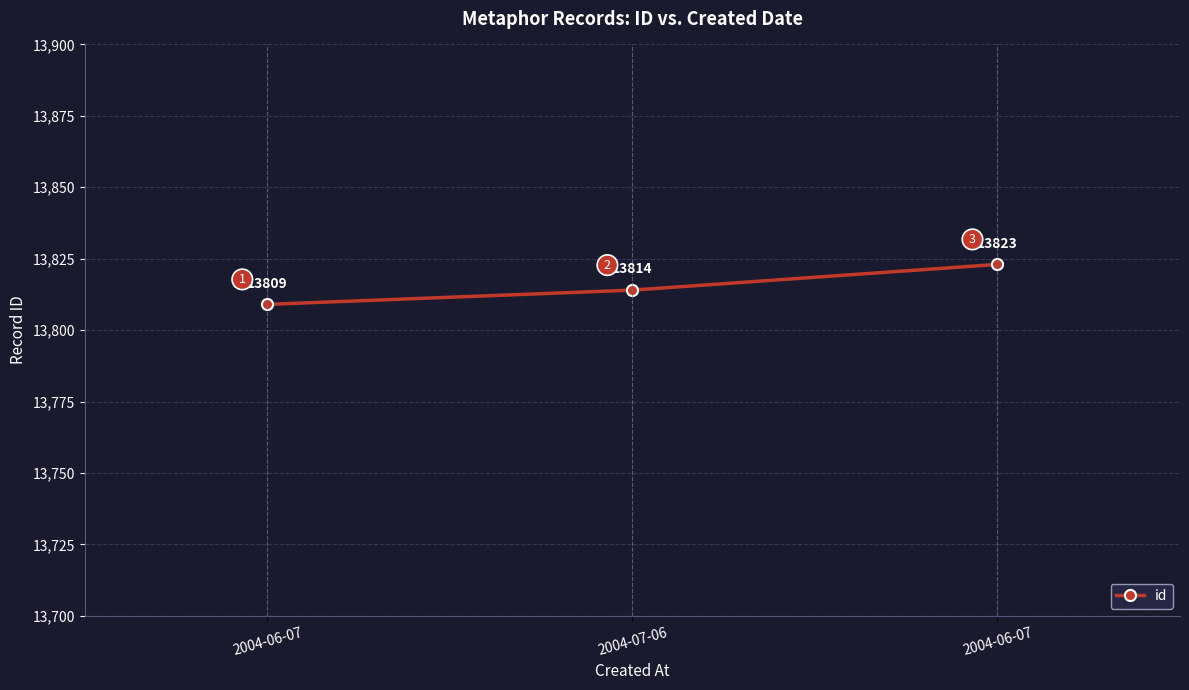

What is the label of the 3rd point from the right?

2004-06-07